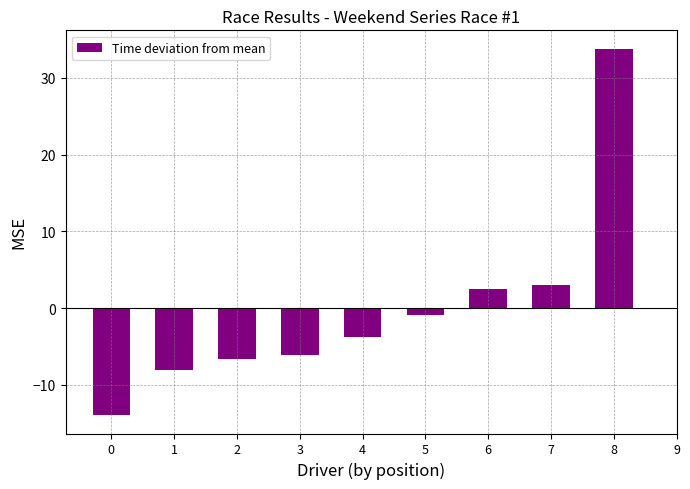

The value at 3 is -9.4. True or false?

False